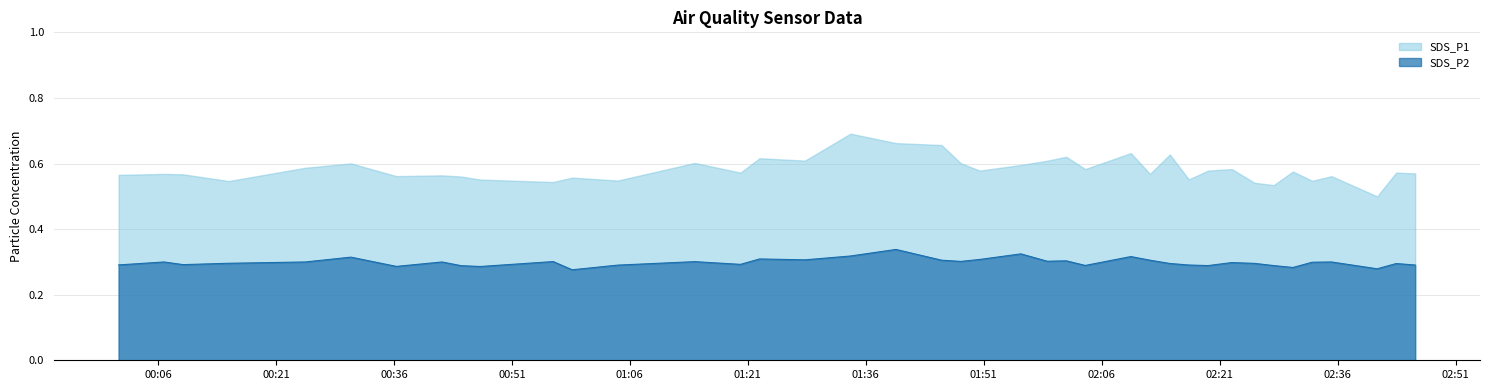

Rank the series by their maximum value, from highest to lowest.

SDS_P1, SDS_P2